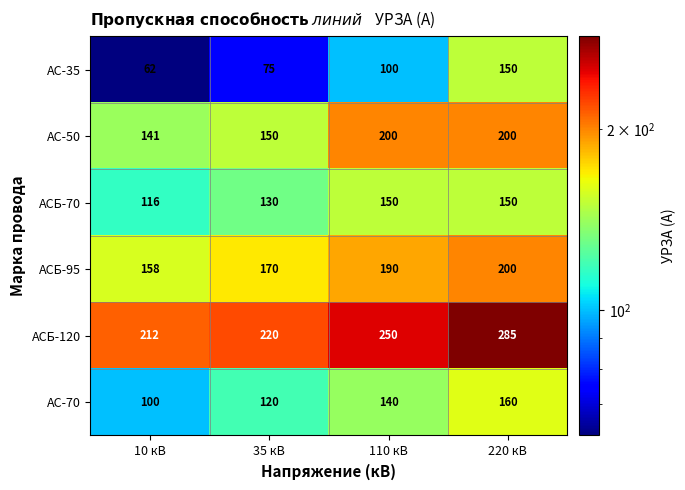

What is the greatest value displayed?

285